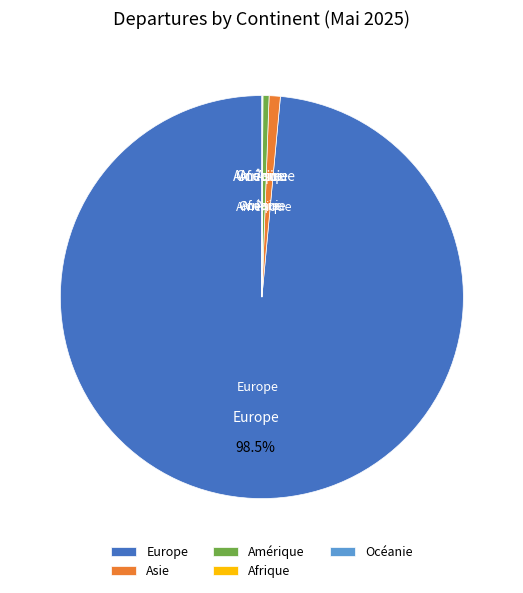

Which has a higher value, Europe or Asie?

Europe